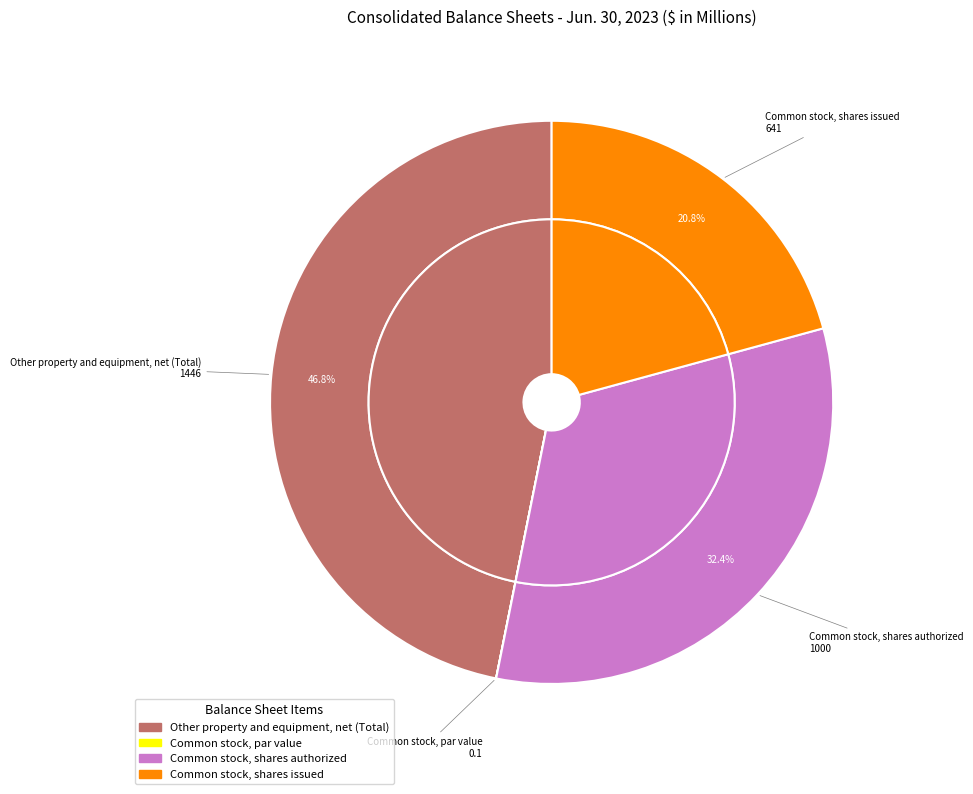

Approximately how many times larger is the value at Other property and equipment, net (Total) compared to Common stock, shares issued?

2.3